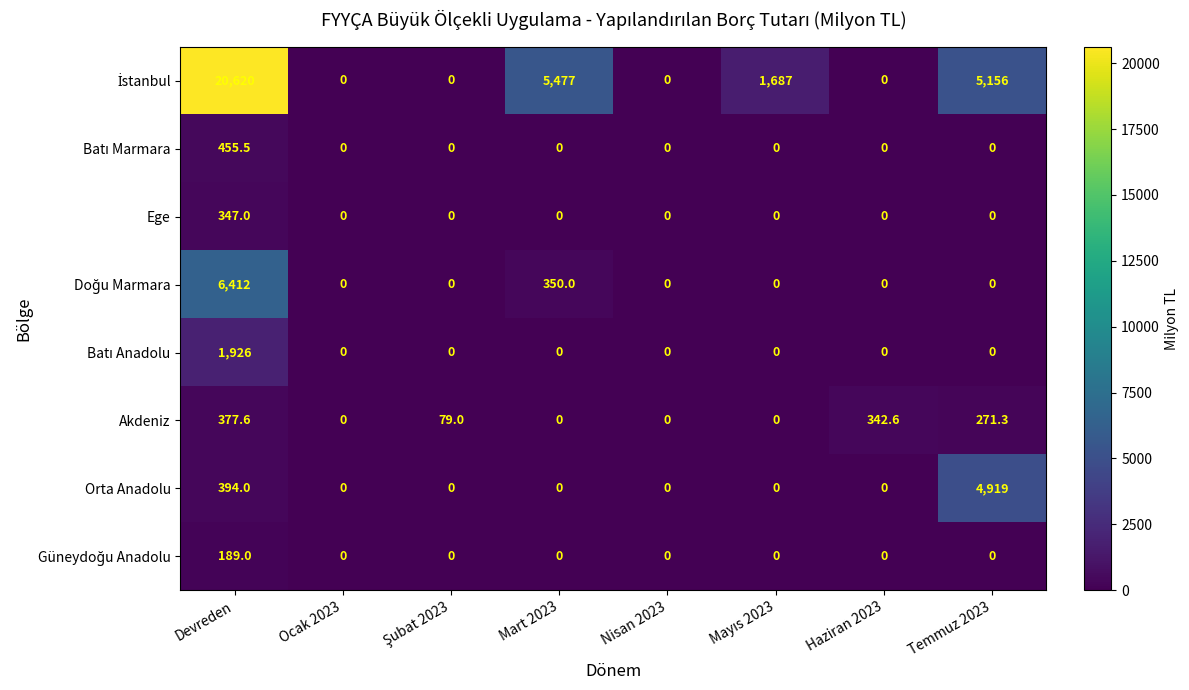

Which category has the highest value across all series?

Devreden